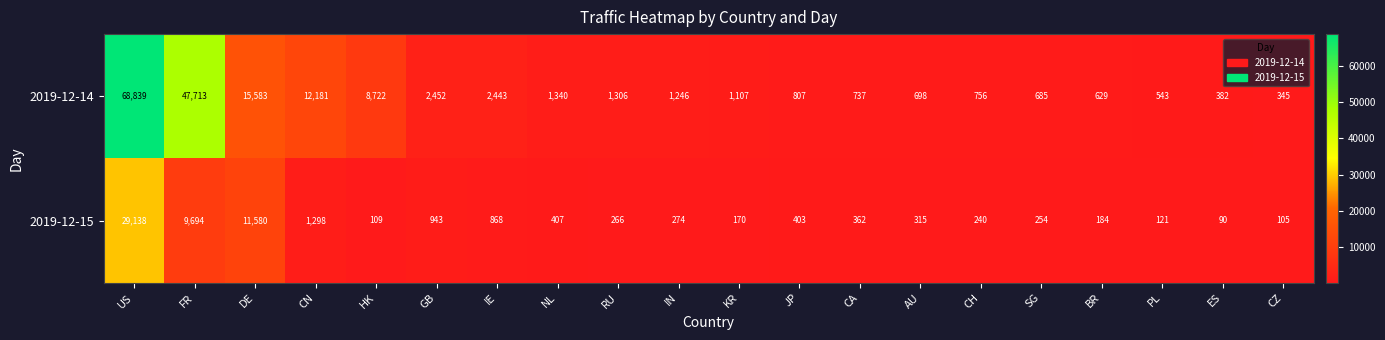

What is the difference between the maximum and second lowest values in the 2019-12-15 series?

29033